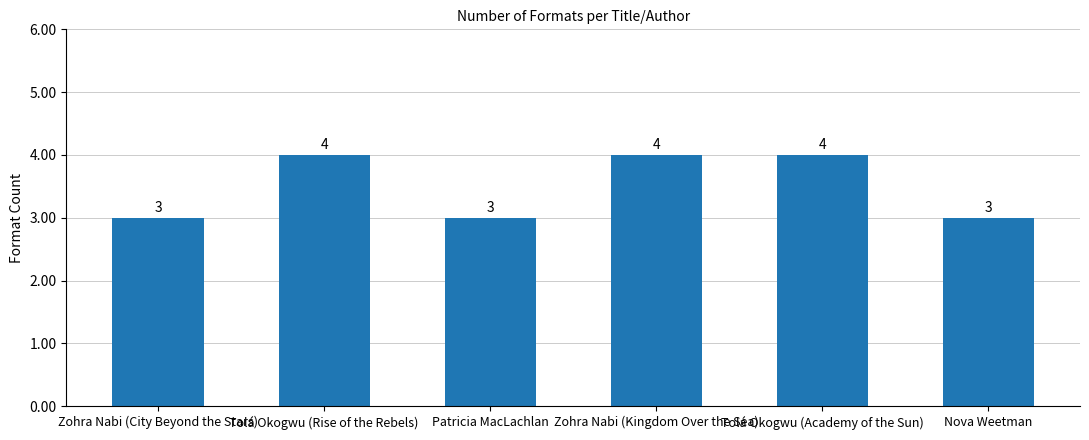

What is the difference between the values at Tolá Okogwu (Rise of the Rebels) and Zohra Nabi (City Beyond the Stars)?

1